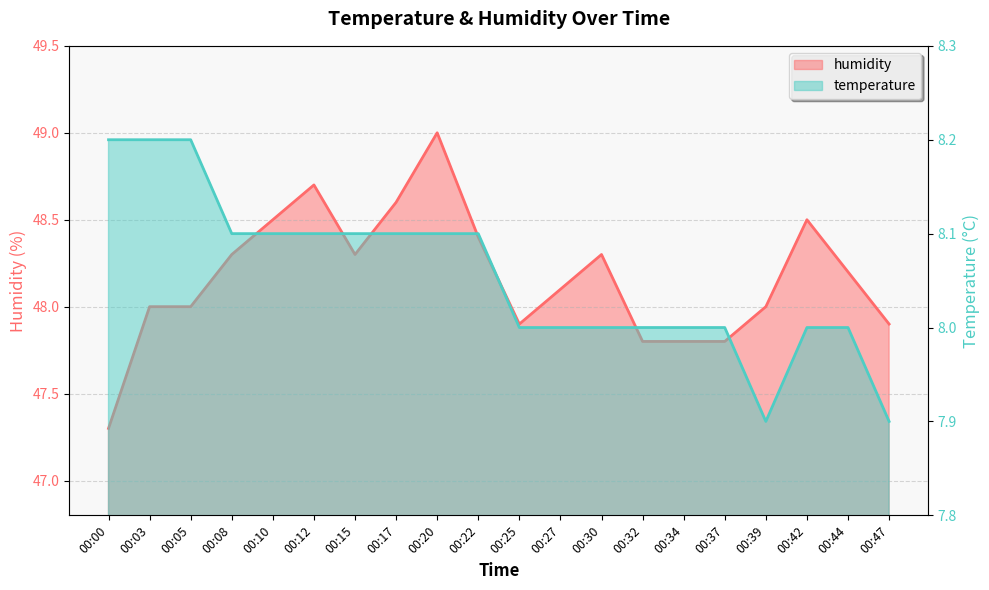

At which category is the sum across all series the highest?

00:20